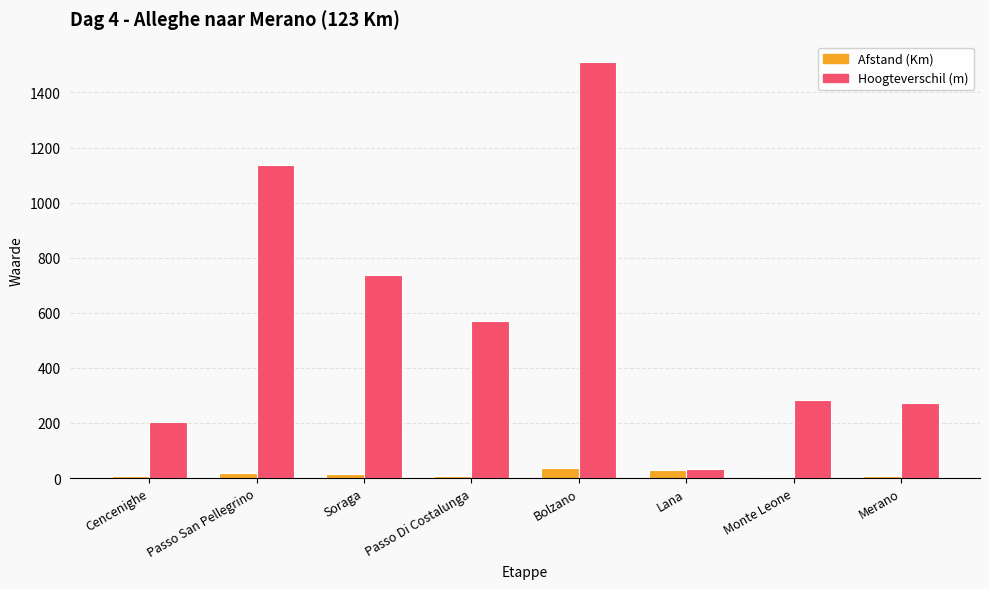

What is the smallest value displayed?

5.0